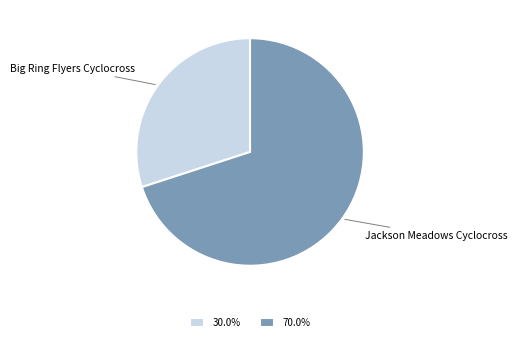

Approximately how many times larger is the value at Jackson Meadows Cyclocross compared to Big Ring Flyers Cyclocross?

2.3